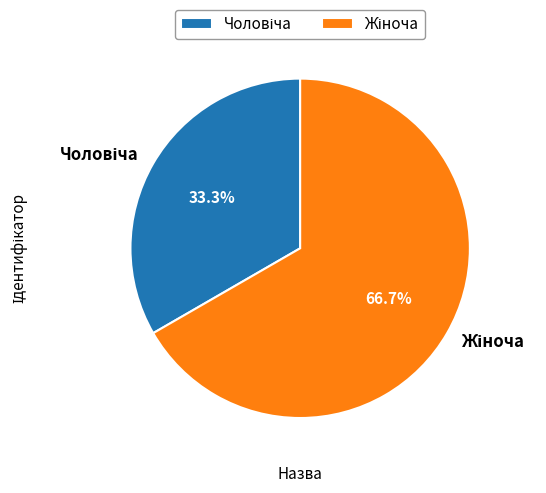

Does any single category account for the majority?

Yes